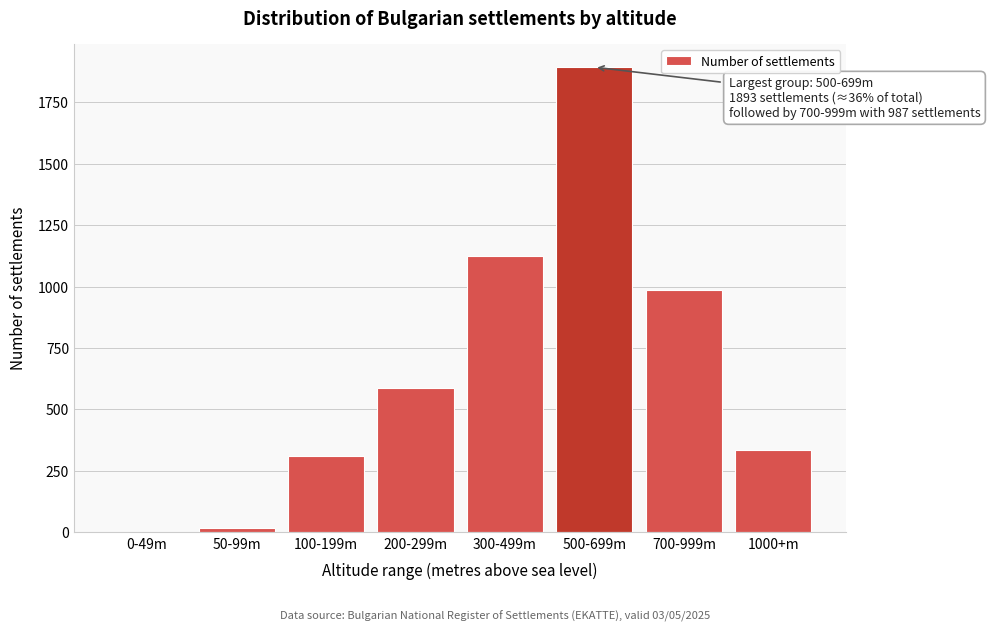

Reading right to left, list all the values displayed in this chart.

1000+m=335	700-999m=987	500-699m=1893	300-499m=1124	200-299m=587	100-199m=312	50-99m=18	0-49m=3